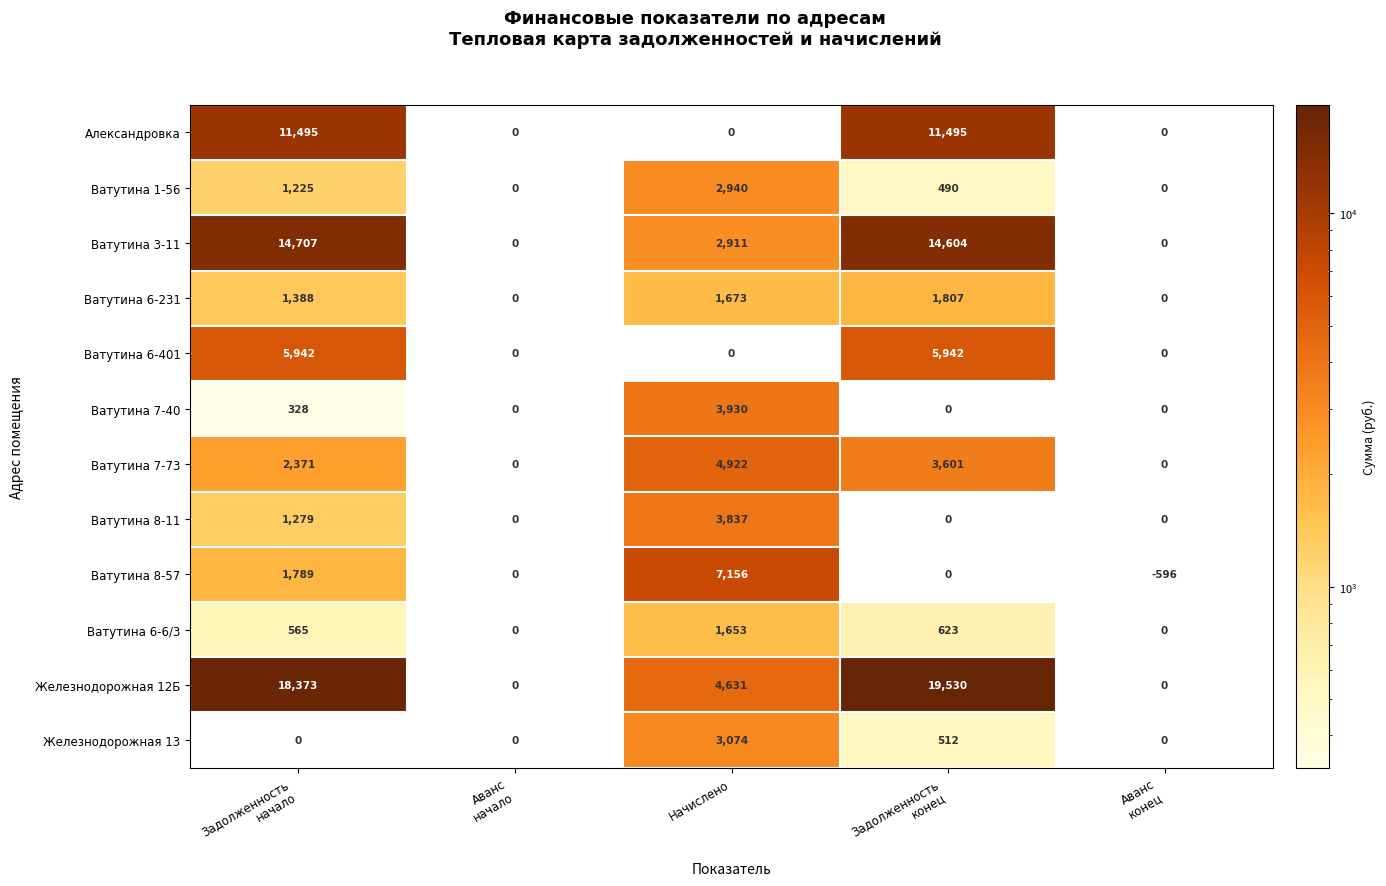

Count the number of data series in this chart.

12